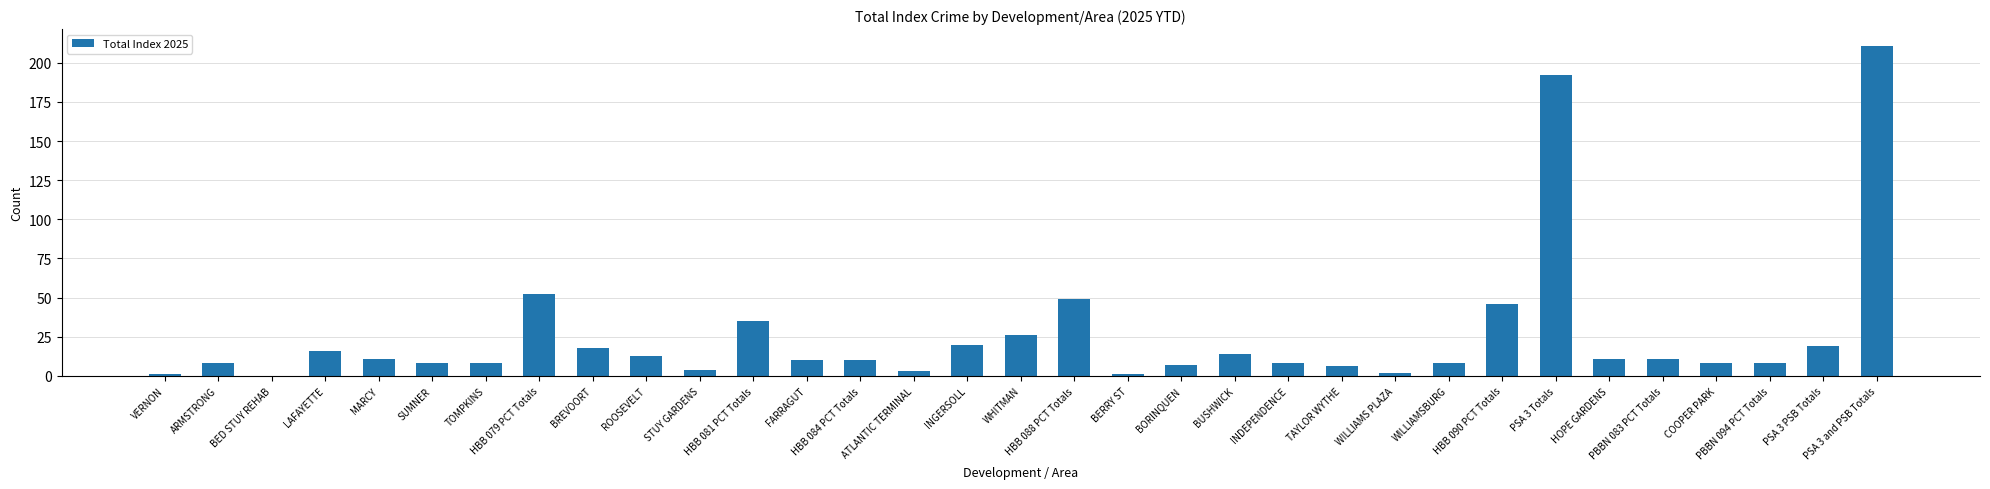

What is the sum of all values?

844